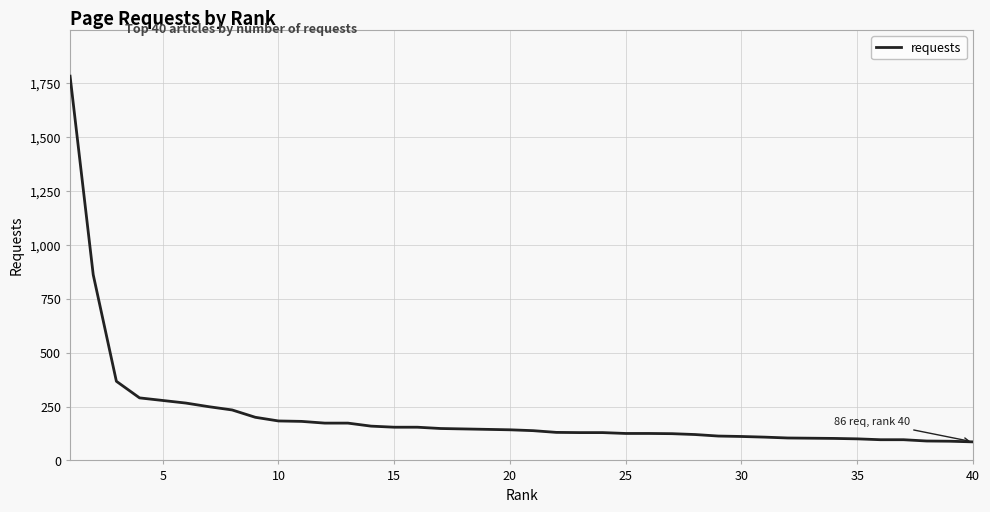

What is the difference between the maximum and minimum values?

1696